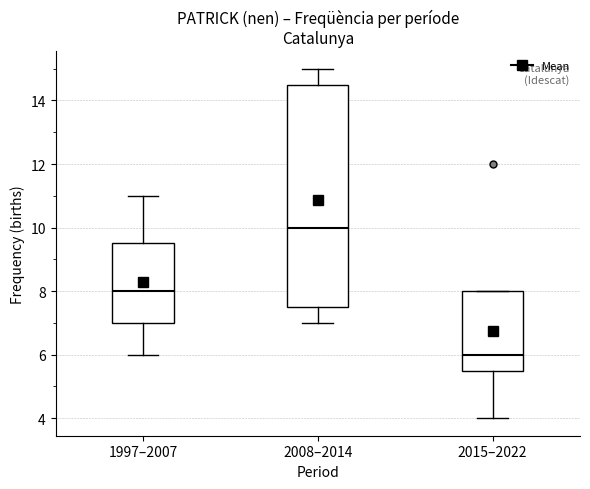

Reading left to right, read every box against the y-axis: the position of its median line, the range the box covers, and the ends of its whiskers. The values are not printed on the chart, so give them approximately, as read against the axis.

1997–2007: median 8.0, box 7.0 to 9.6, whiskers 6.0 to 11.0
2008–2014: median 10.0, box 7.6 to 14.6, whiskers 7.0 to 15.0
2015–2022: median 6.0, box 5.6 to 8.0, whiskers 4.0 to 8.0